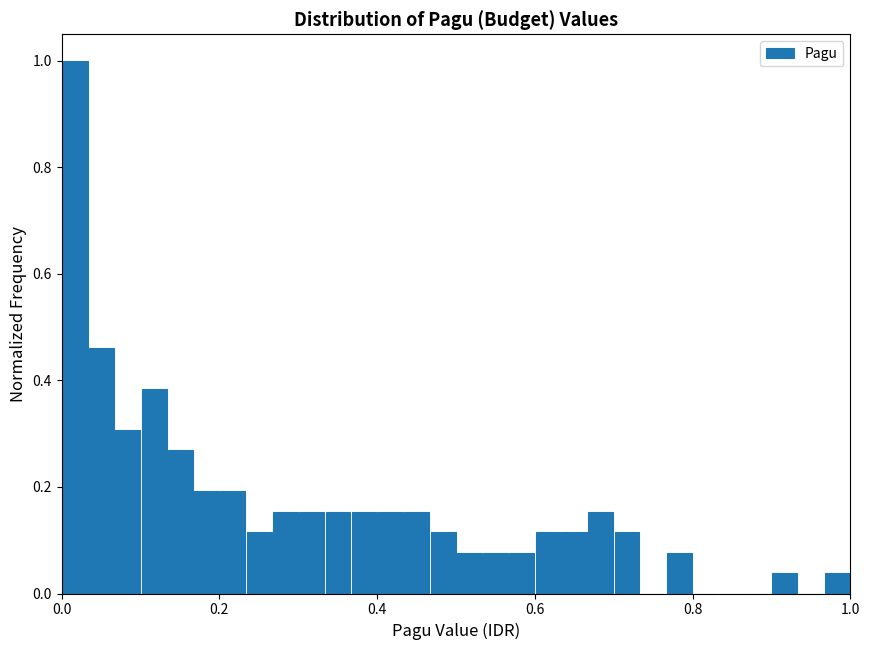

Around what value on the x-axis is the tallest bar? Give the approximate position of its centre, as read against the axis.

0.02